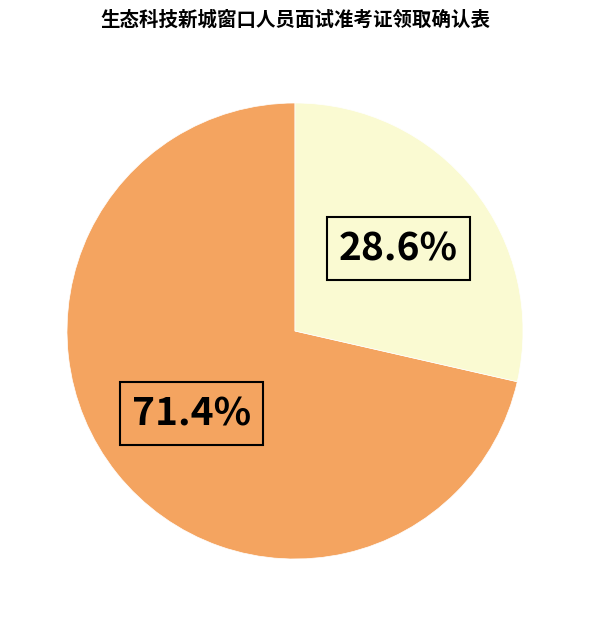

Is there a majority slice in this chart?

Yes